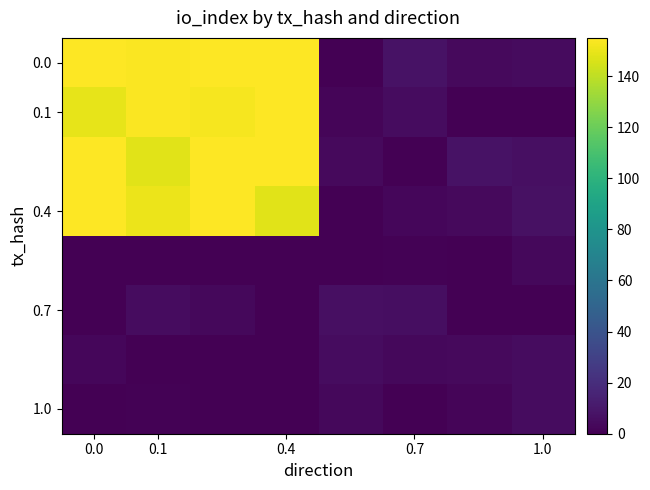

What is the maximum value shown in the chart?

155.0